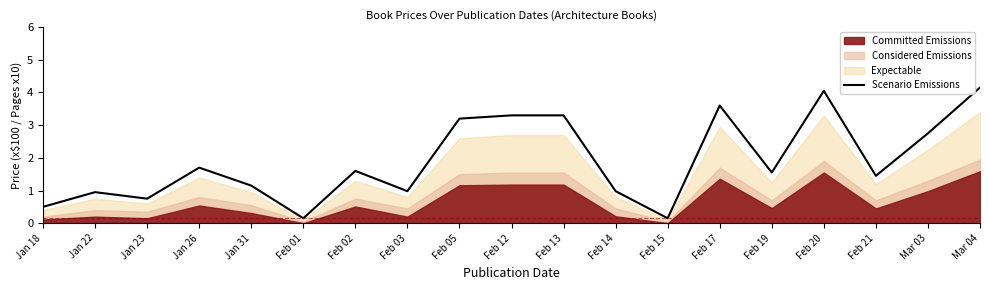

Reading left to right, what are all the values shown in this chart?

0.5	0.9	0.8	1.7	1.1	0.1	1.6	1.0	3.2	3.3	3.3	1.0	0.1	3.6	1.6	4.0	1.4	2.8	4.2